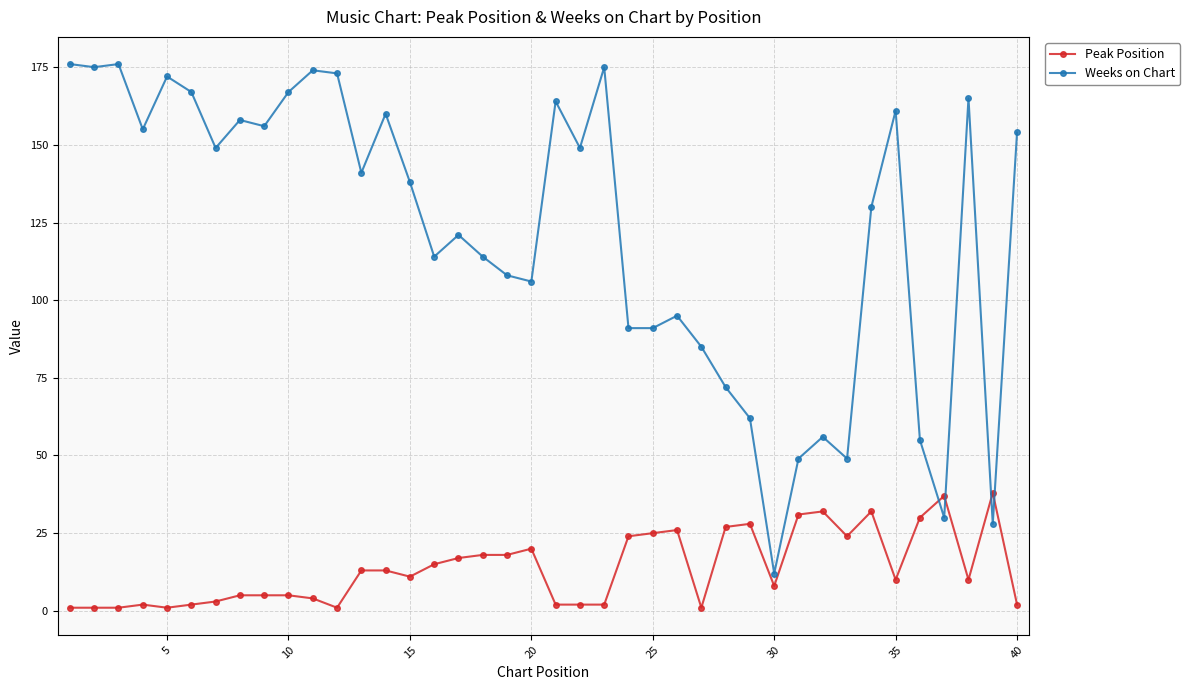

Does the chart display data point markers on the line(s)?

Yes